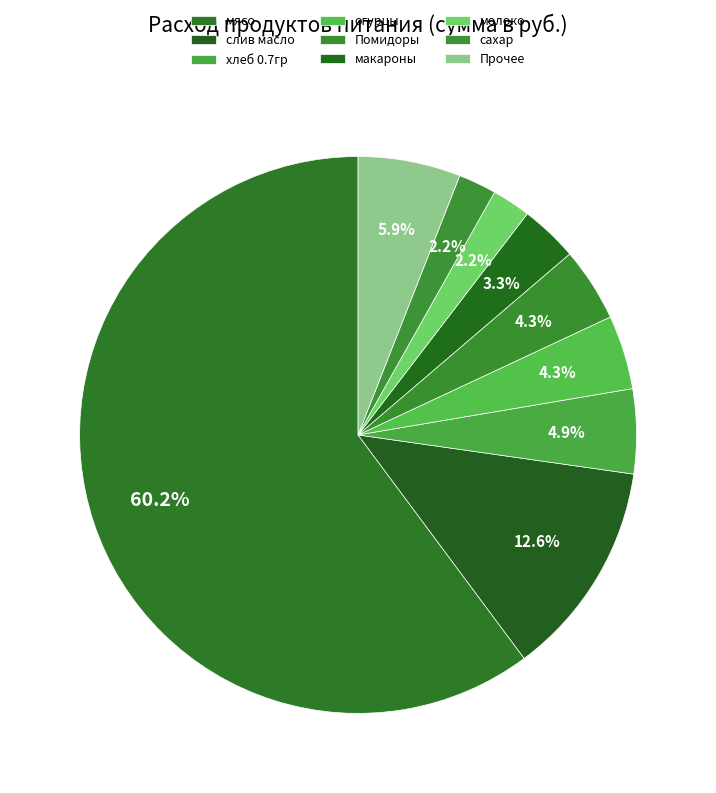

How many segments does this pie chart have?

9